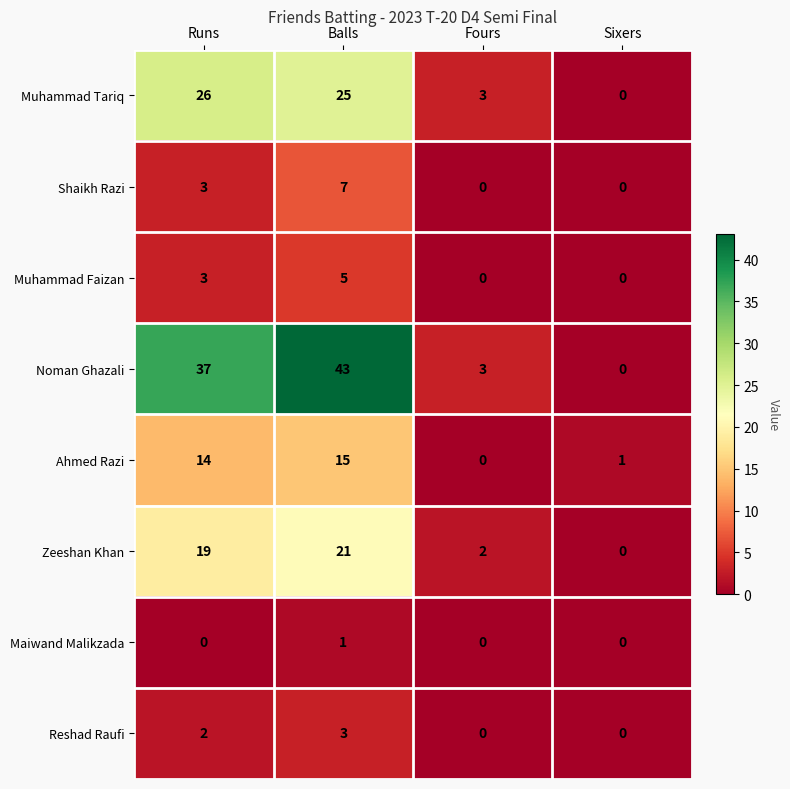

What is the sum of the Zeeshan Khan values at Balls and Runs?

40